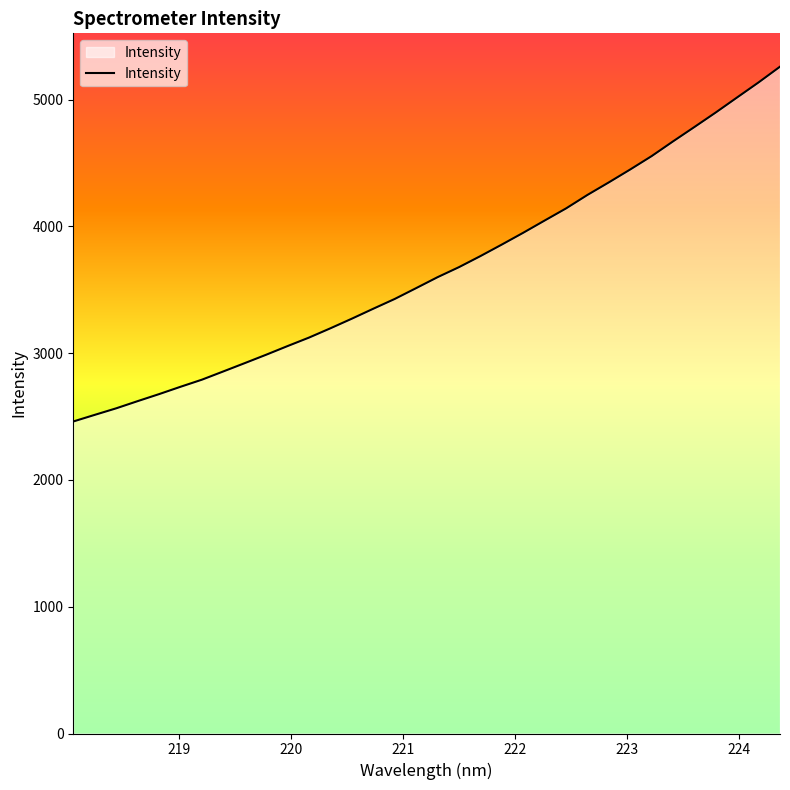

What is the smallest value displayed?

2461.5